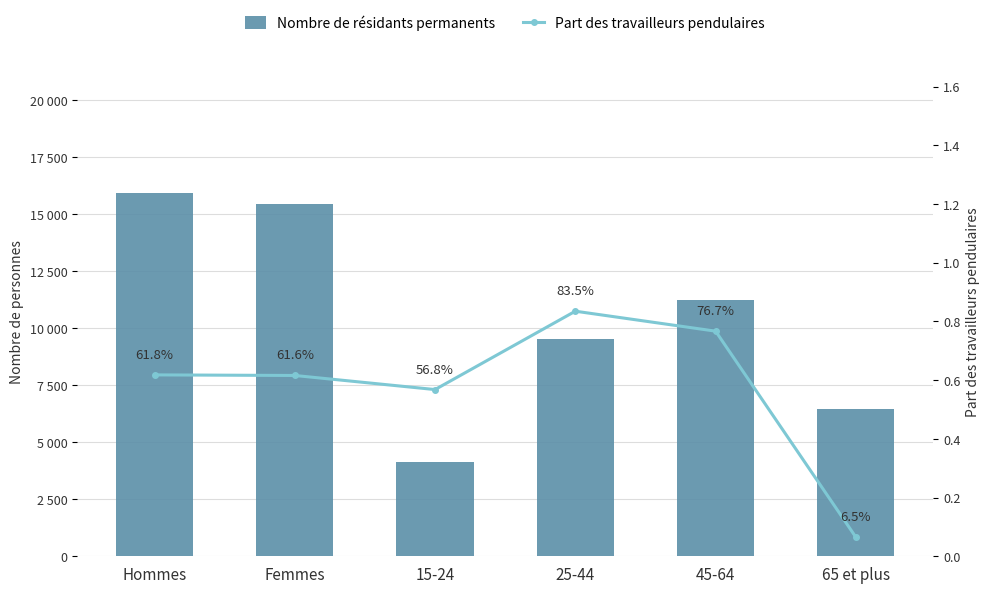

What is the difference between the Part pendulaires (%) values at 45-64 and 65 et plus?

0.7